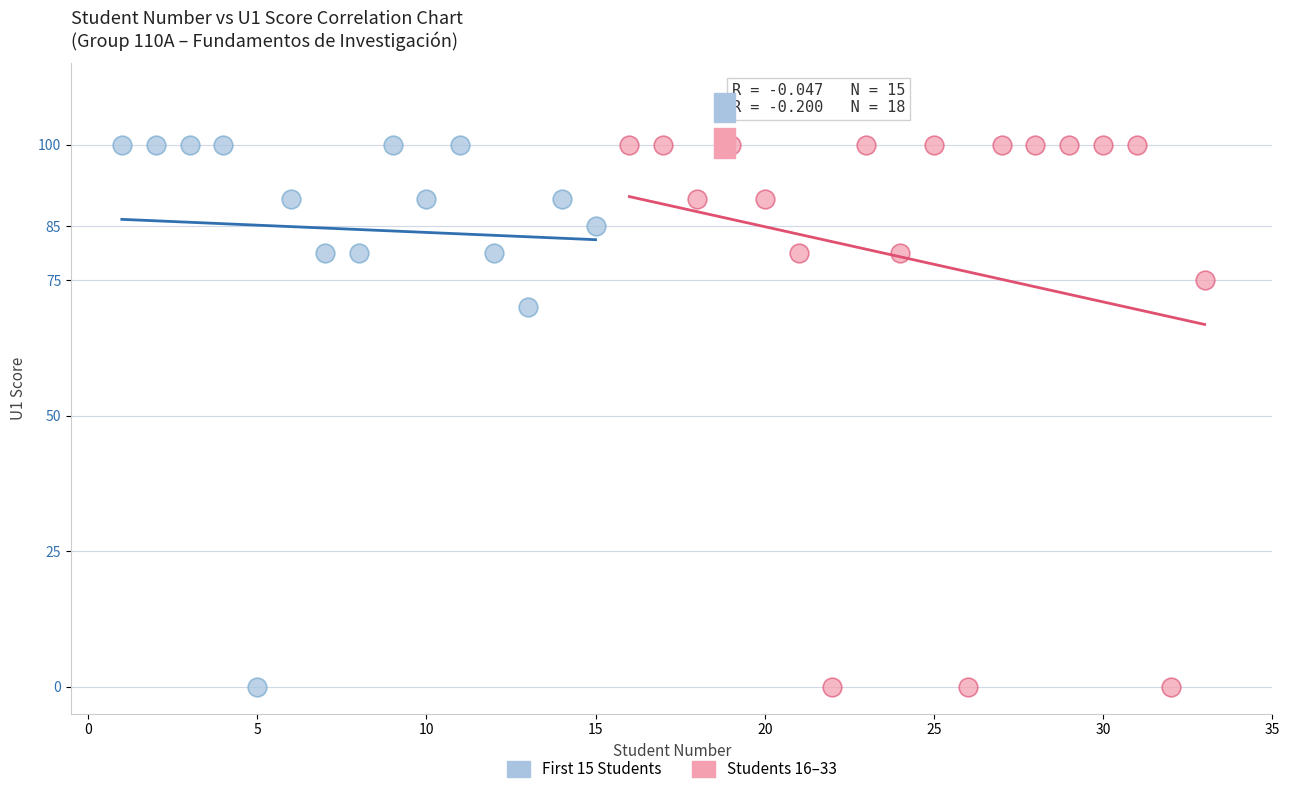

What are all the series names shown in the legend?

First 15 Students, Students 16–33